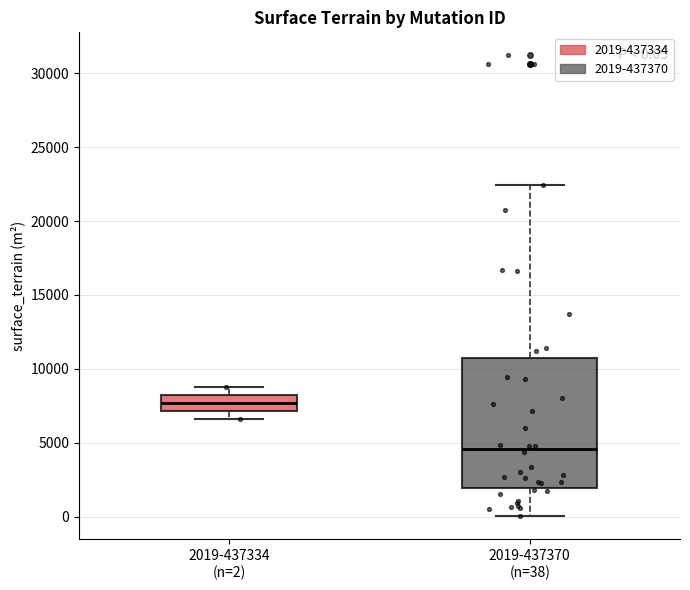

Comparing the boxes themselves (not the whiskers), which one is the tallest?

2019-437370 (n=38)